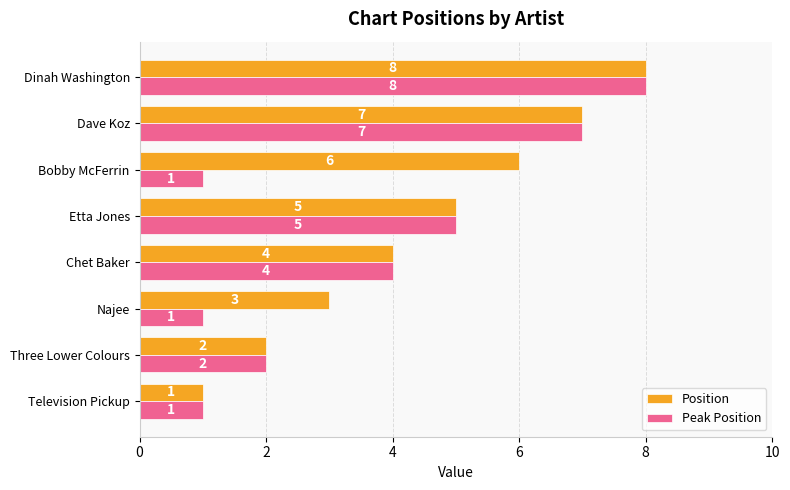

What are all the series names shown in the legend?

Position, Peak Position